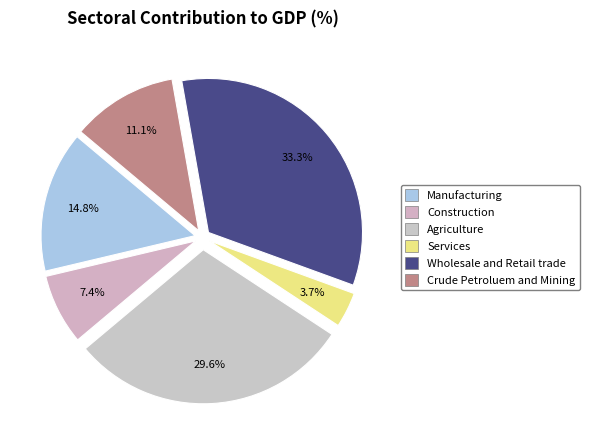

To the nearest percent, what is the difference between the largest and smallest slice percentages?

30%